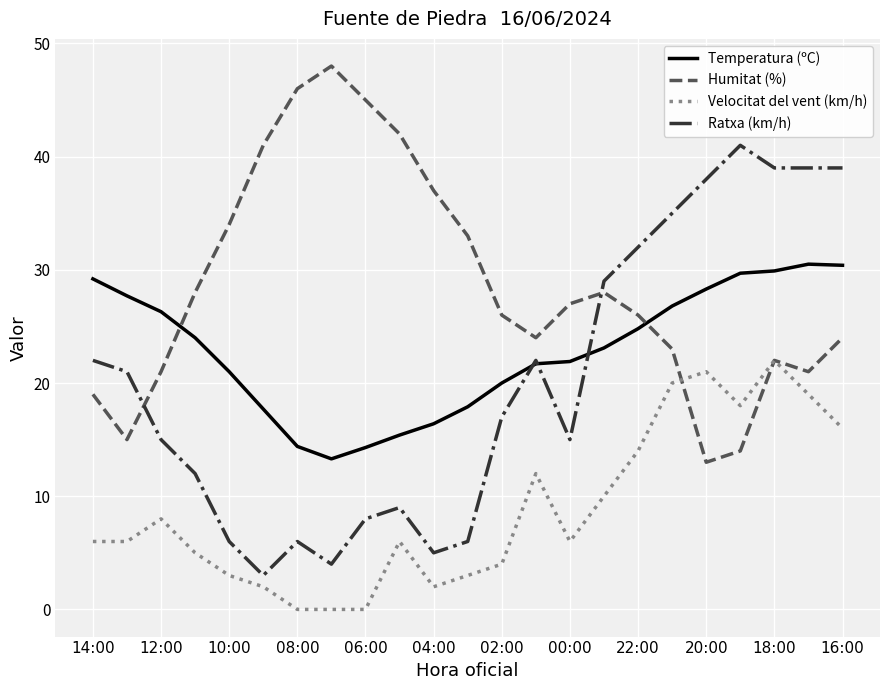

List the series in order of their peak value, lowest first.

Velocitat del vent (km/h), Temperatura (ºC), Ratxa (km/h), Humitat (%)